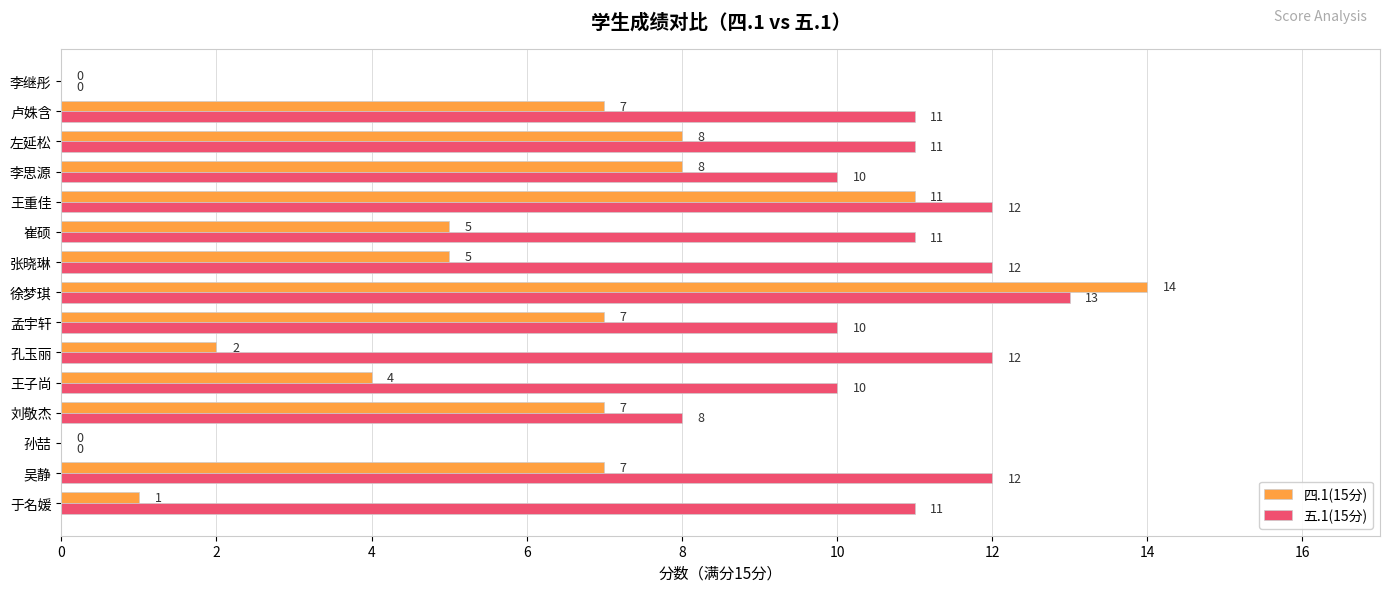

Which series has the largest total across all categories?

五.1(15分)